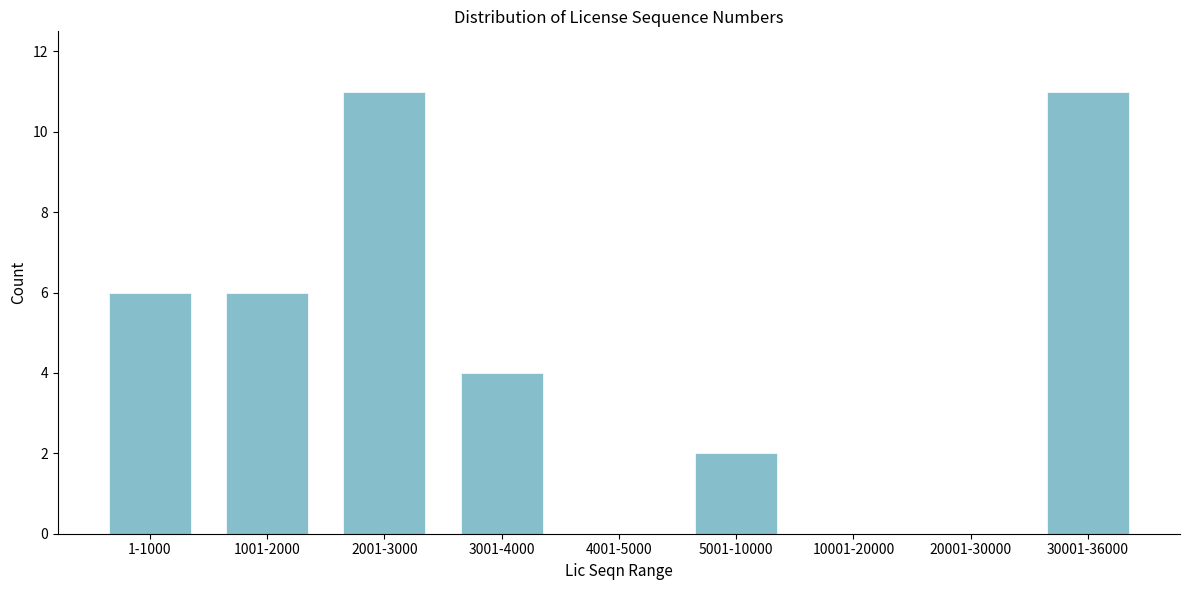

Reading left to right, extract all data points from this chart.

1-1000=6	1001-2000=6	2001-3000=11	3001-4000=4	4001-5000=0	5001-10000=2	10001-20000=0	20001-30000=0	30001-36000=11